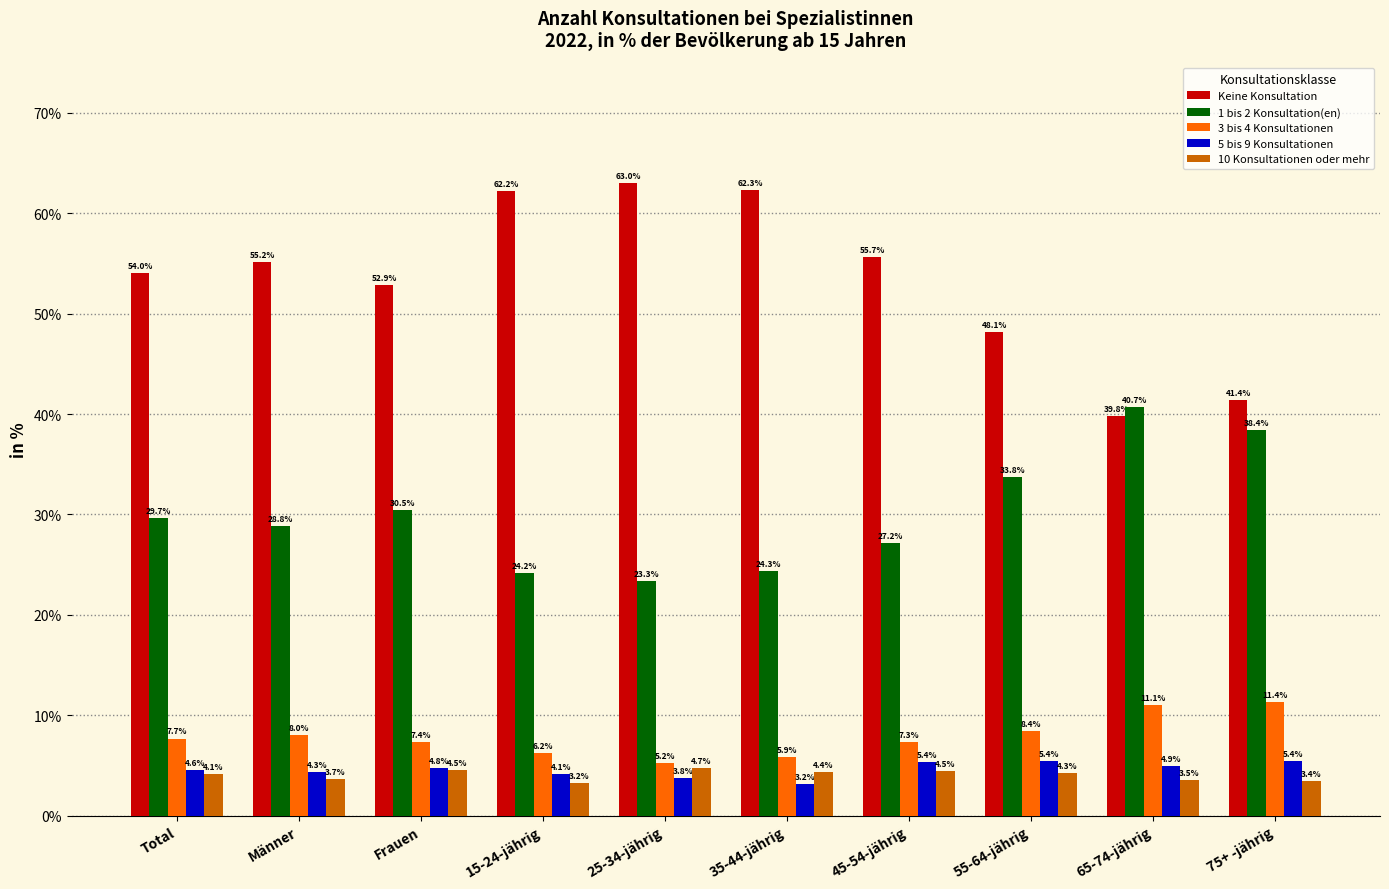

What is the approximate value of 3 bis 4 Konsultationen at 15-24-jährig?

6.2